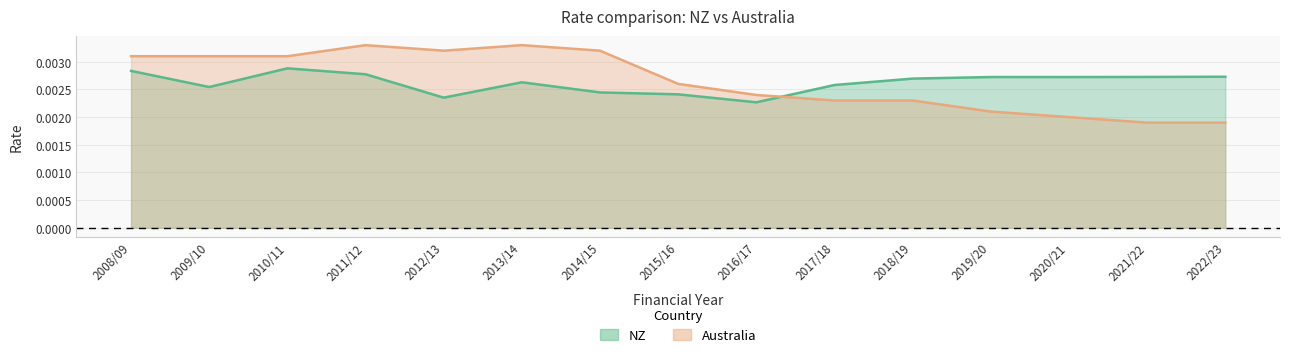

At 2011/12, list the series in order from smallest to largest.

NZ, Australia